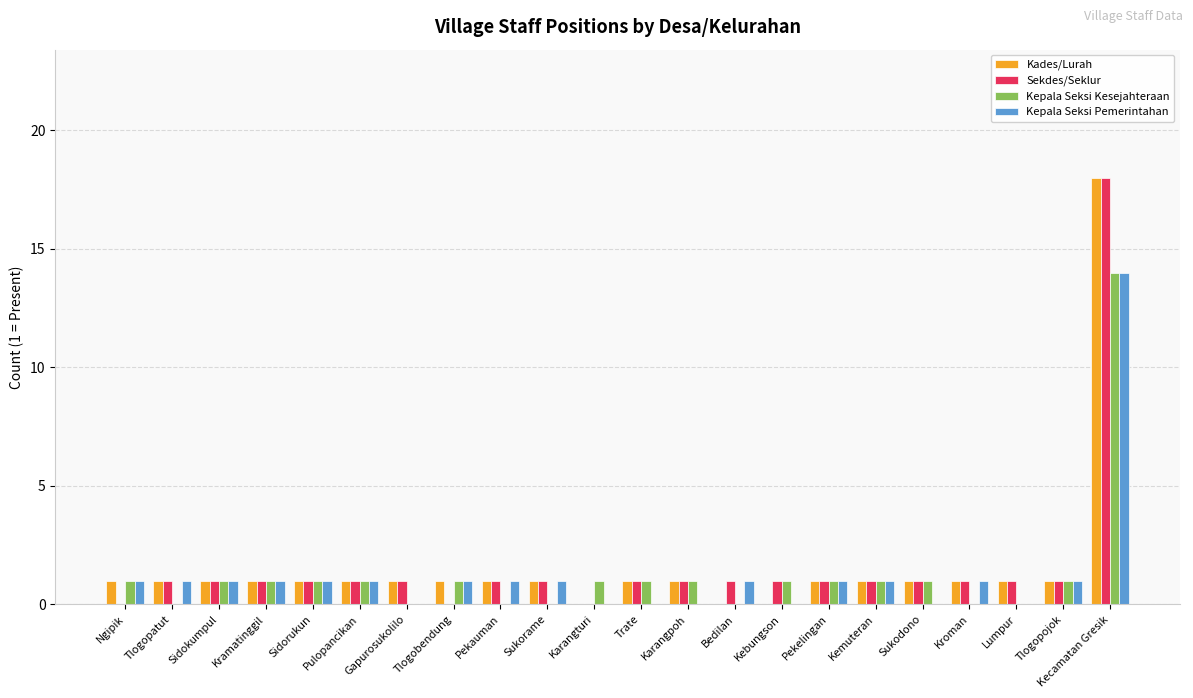

True or false: Kepala Seksi Pemerintahan has a value of 14 at Kecamatan Gresik.

True